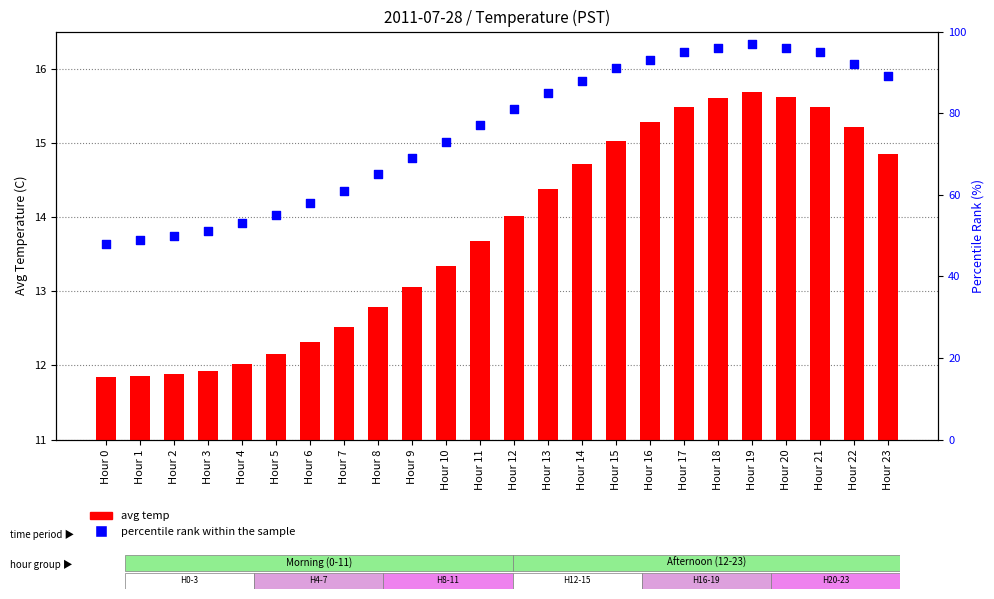

Which series has the widest spread of Y values?

percentile rank within the sample